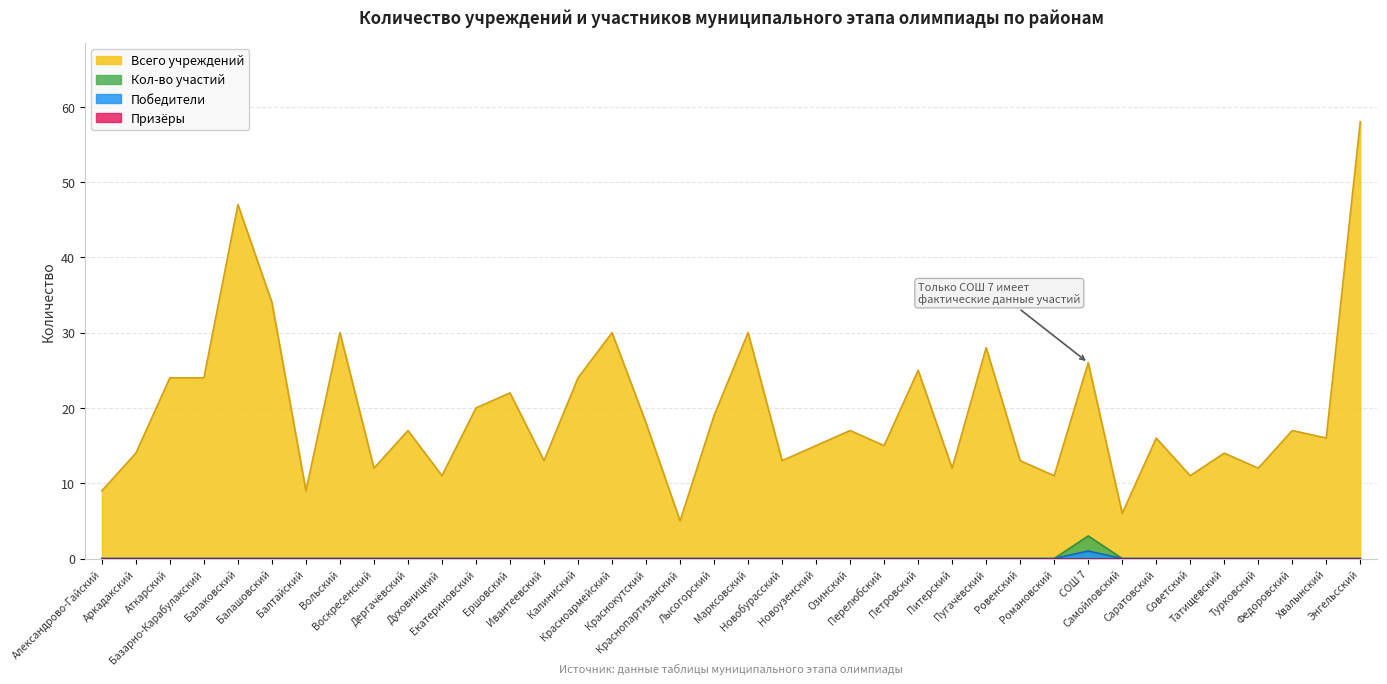

True or false: Кол-во участий and Всего учреждений cross at least once.

False